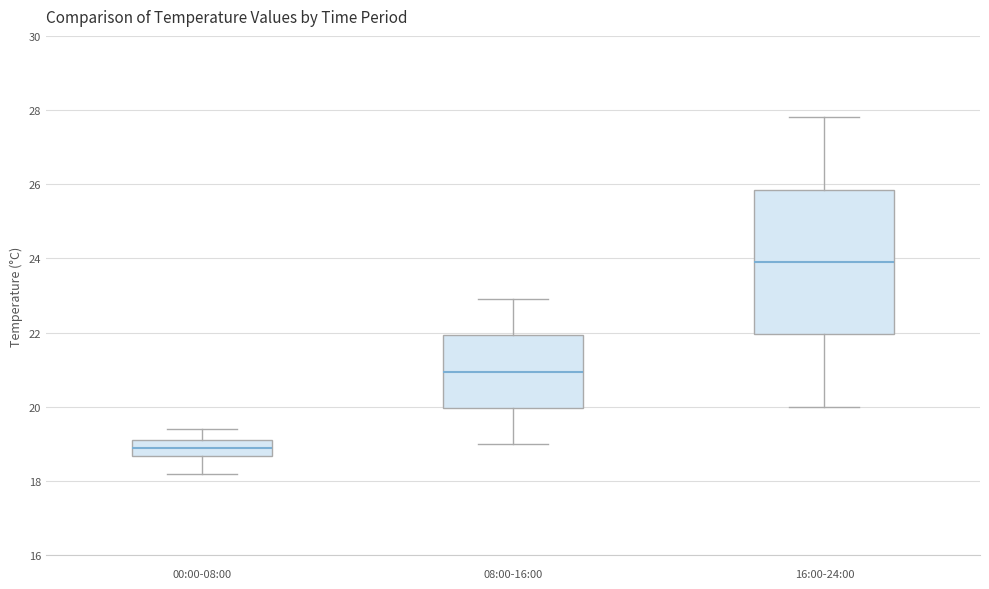

Which box is the tallest, from its lower edge to its upper edge?

16:00-24:00